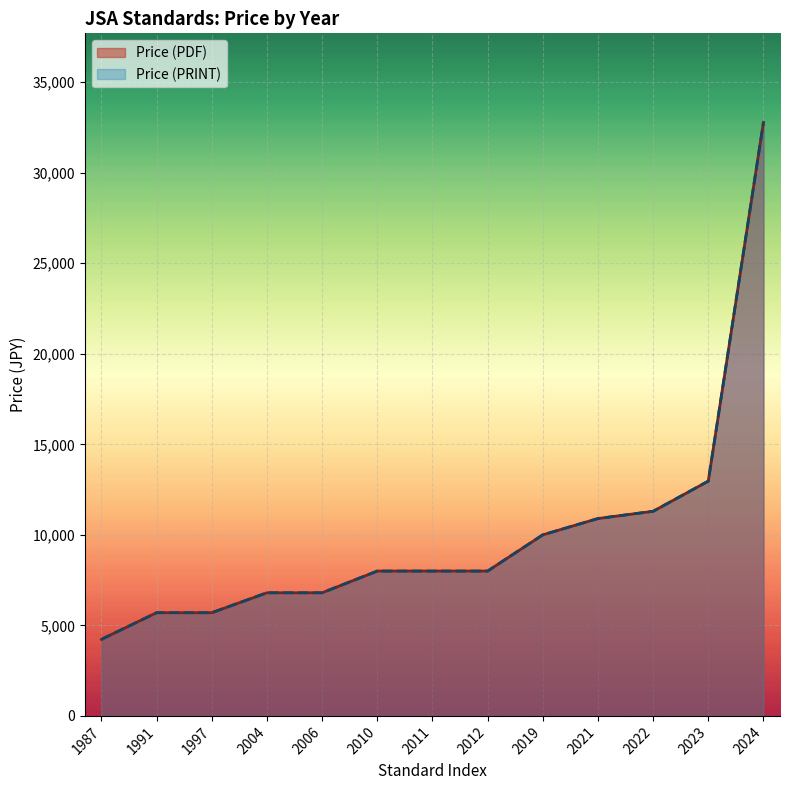

What is the average value of the Price (PRINT) series?

12215